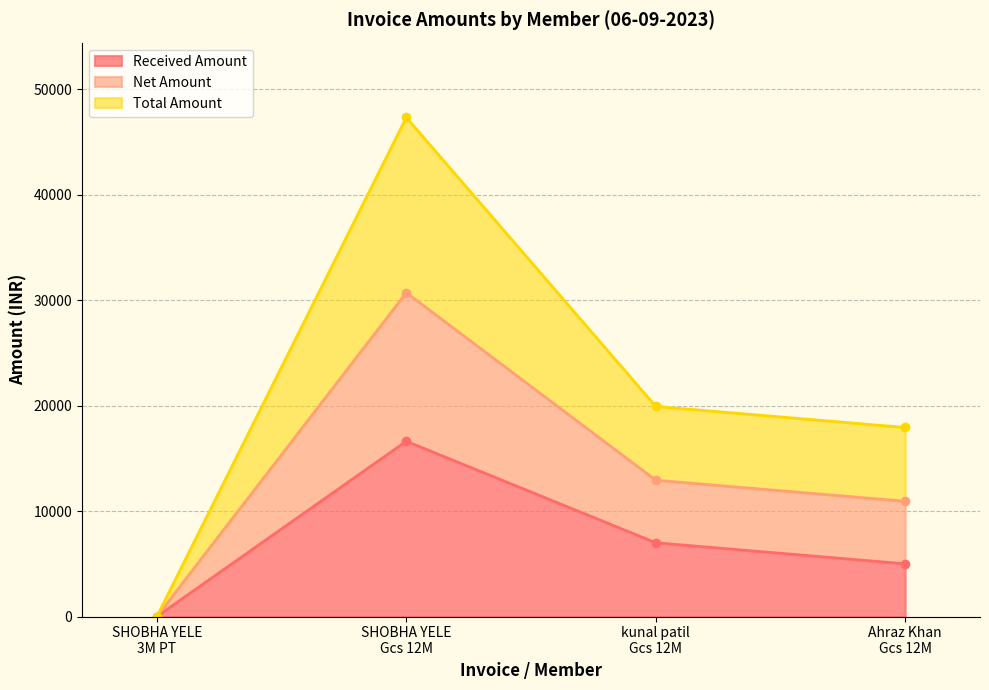

Does the chart have visible grid lines?

Yes